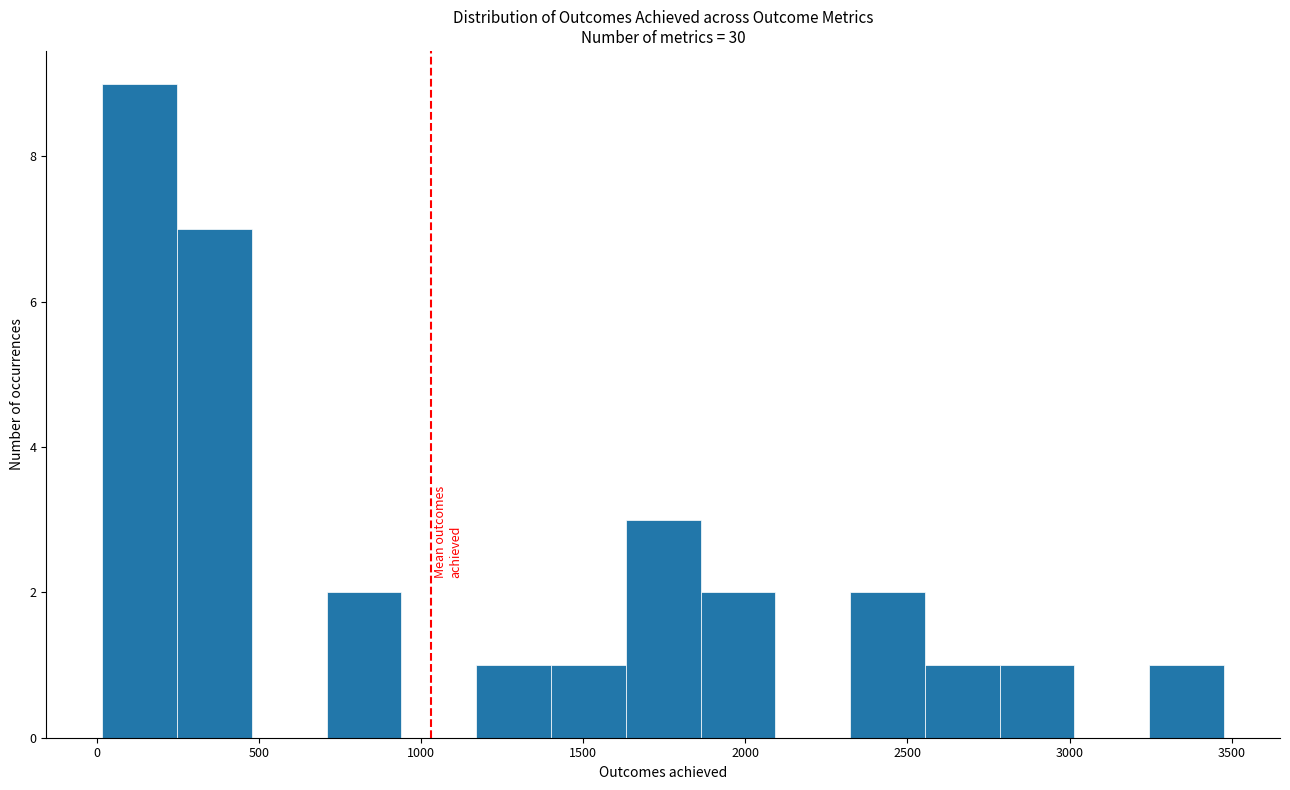

What is the height of the bar covering 1850 to 2100 on the x-axis? Neither the bar edges nor the heights are printed on the chart, so give them approximately, as read against the axes.

2